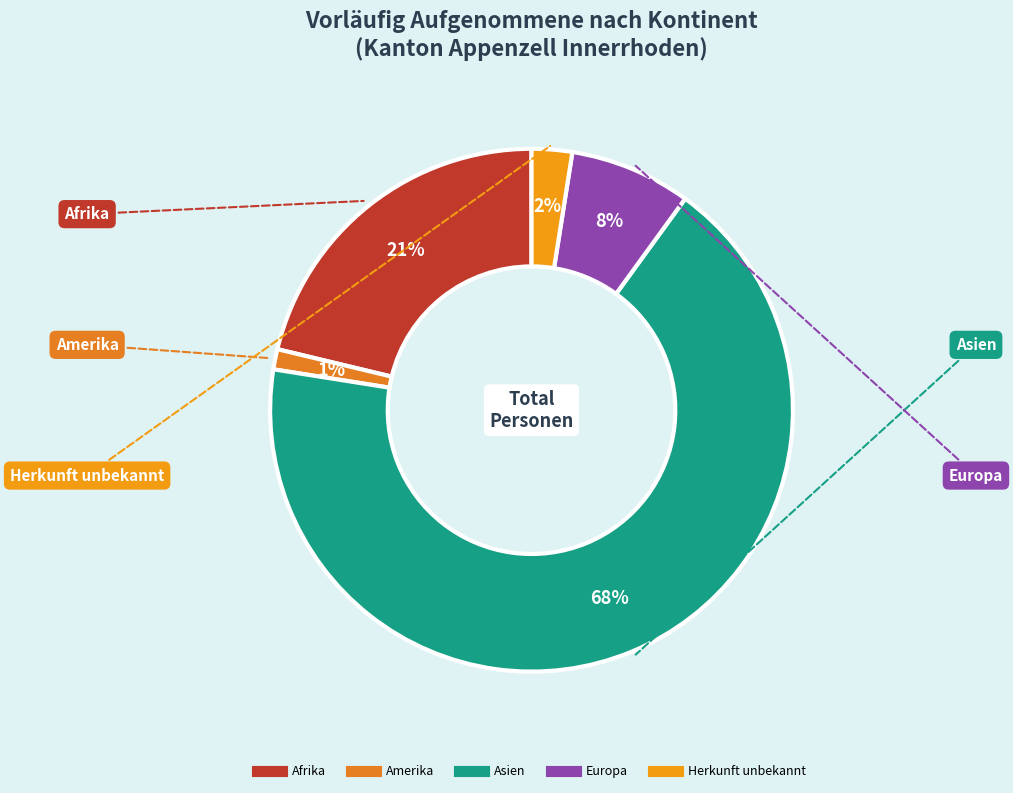

The Asien slice represents 53% of the pie. True or false?

False